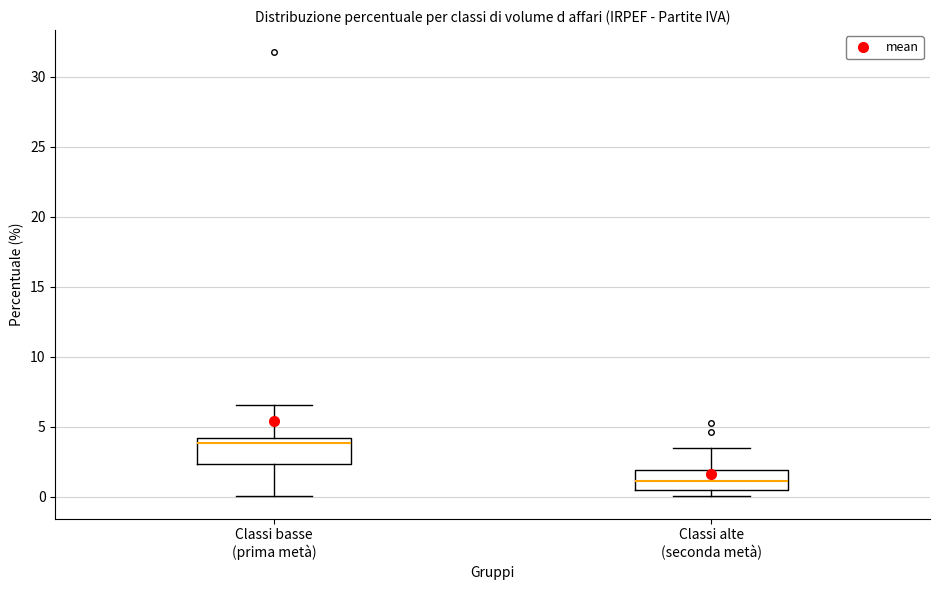

Which box's median line is the lowest?

Classi alte (seconda metà)